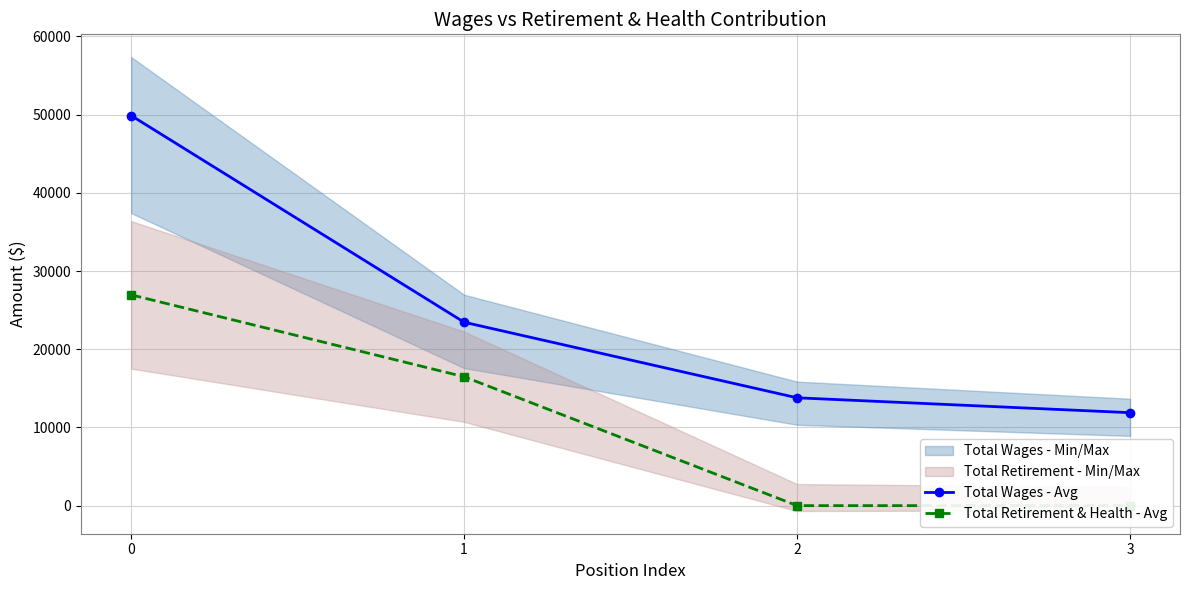

At which label does Total Wages - Avg reach its minimum?

3